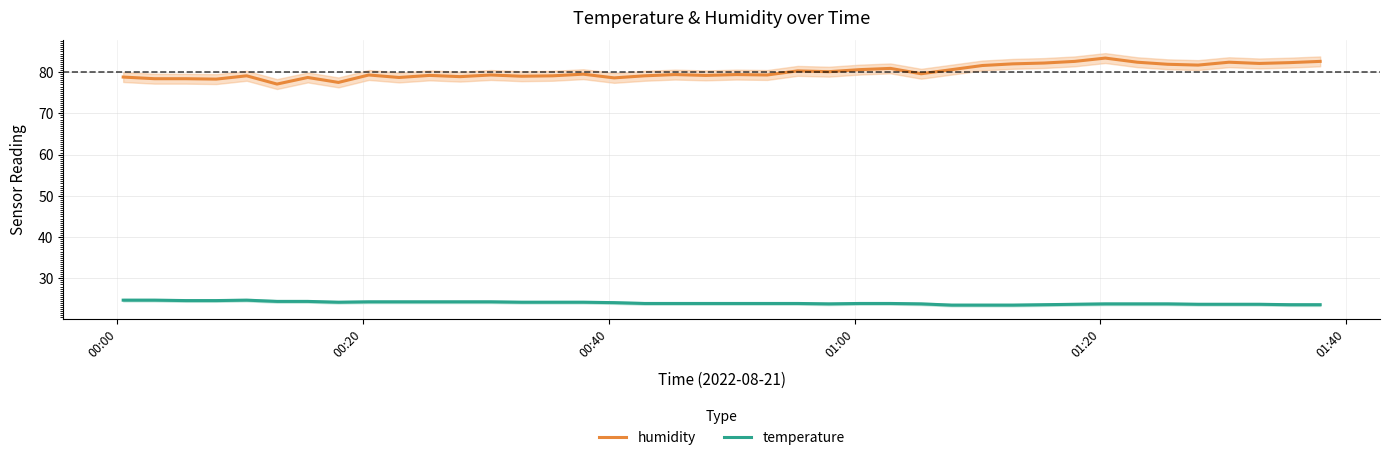

What are all the series names shown in the legend?

humidity, temperature